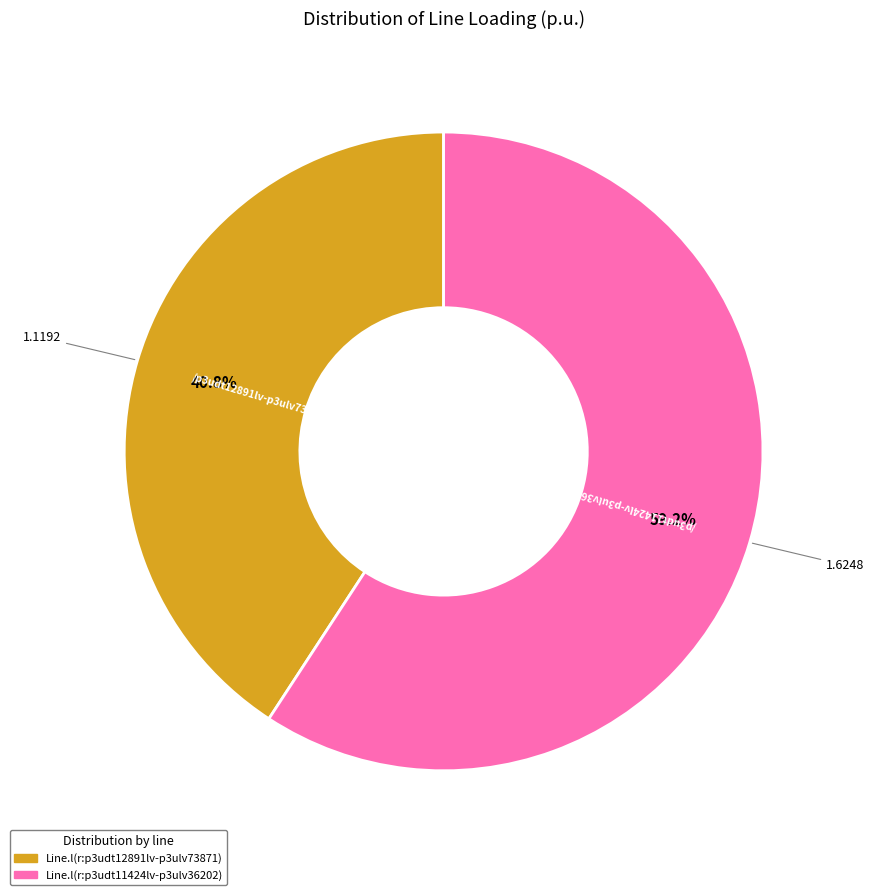

To the nearest percent, what is the average slice percentage?

50%